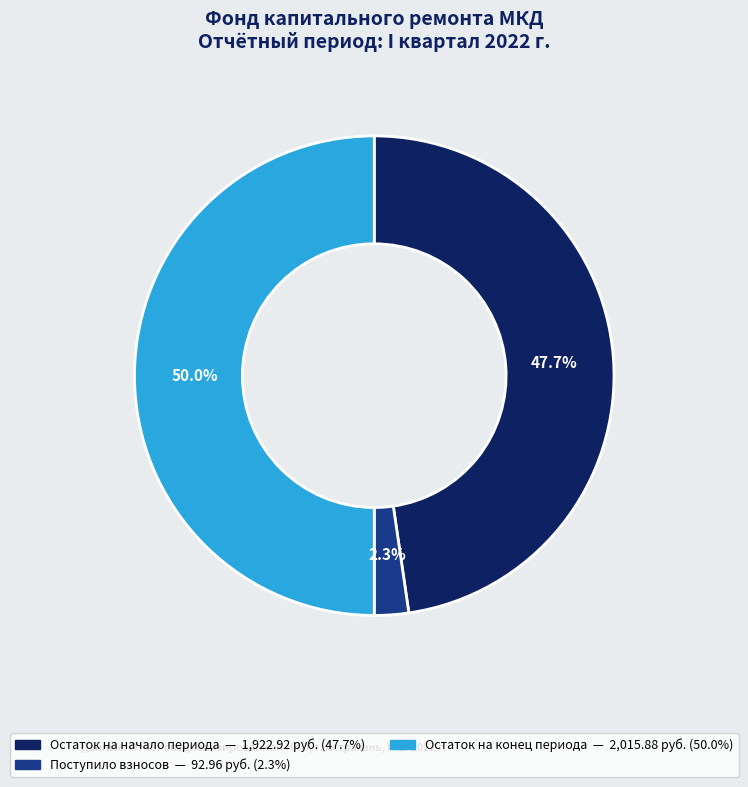

How many slices are in this pie chart?

3